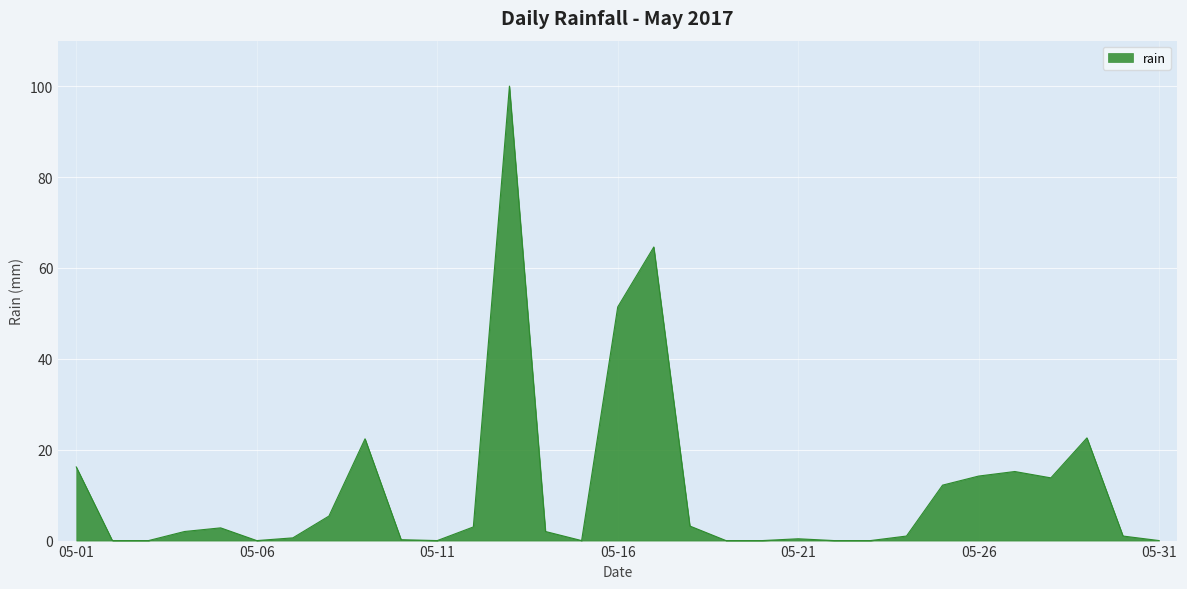

What is the difference between the maximum and minimum values?

100.0